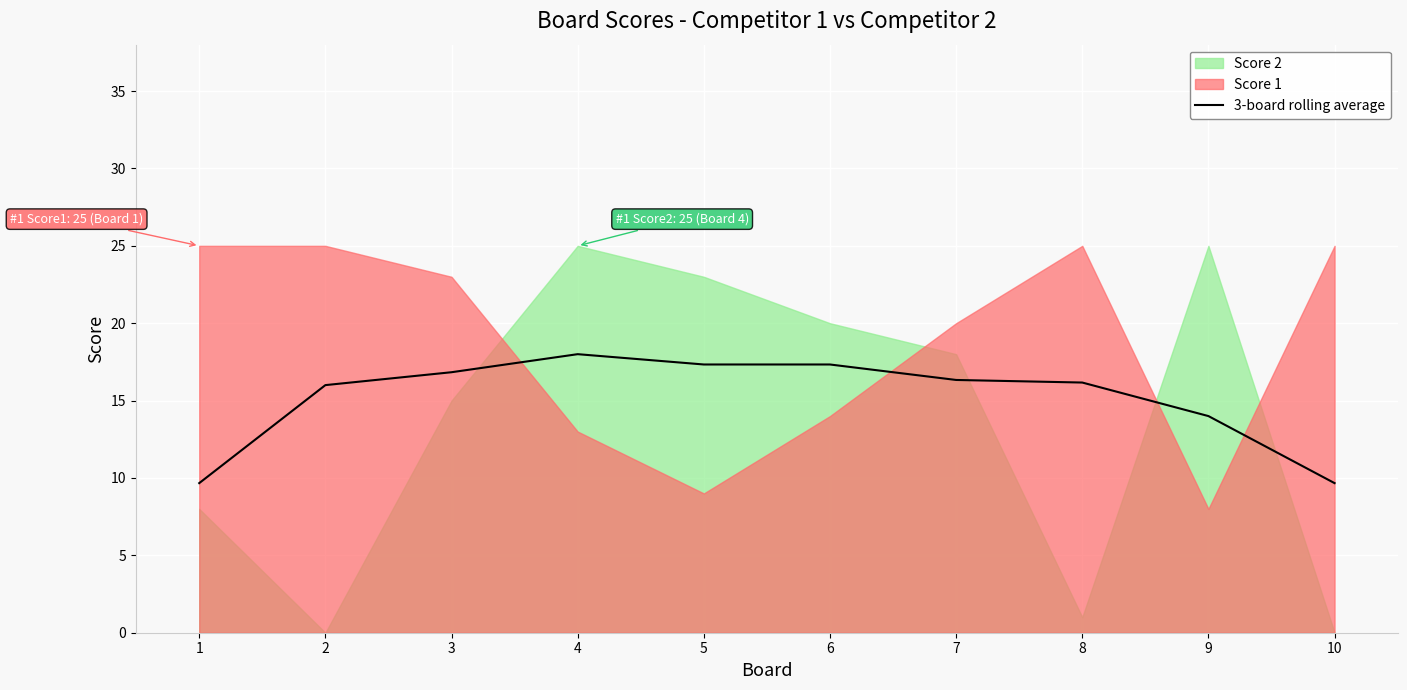

What is the lowest value of the 3-board rolling average series?

9.7